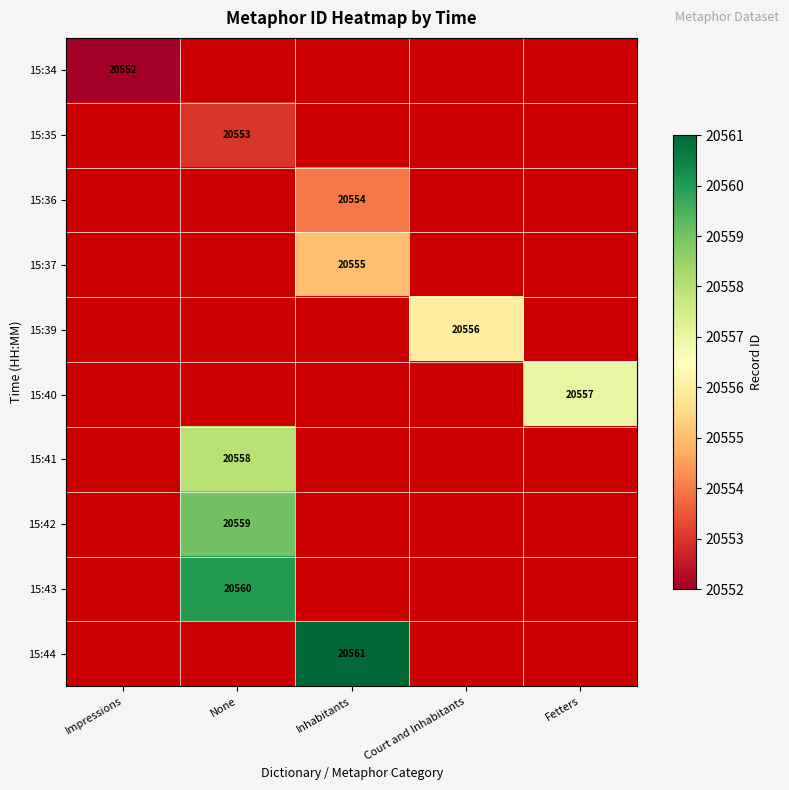

Which has a higher value, Impressions or Inhabitants?

Inhabitants